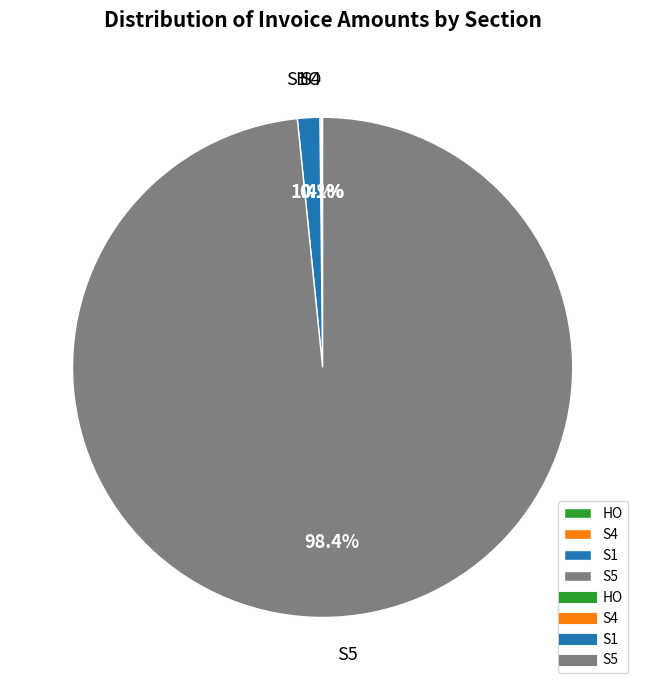

Between S5 and S1, which is larger?

S5